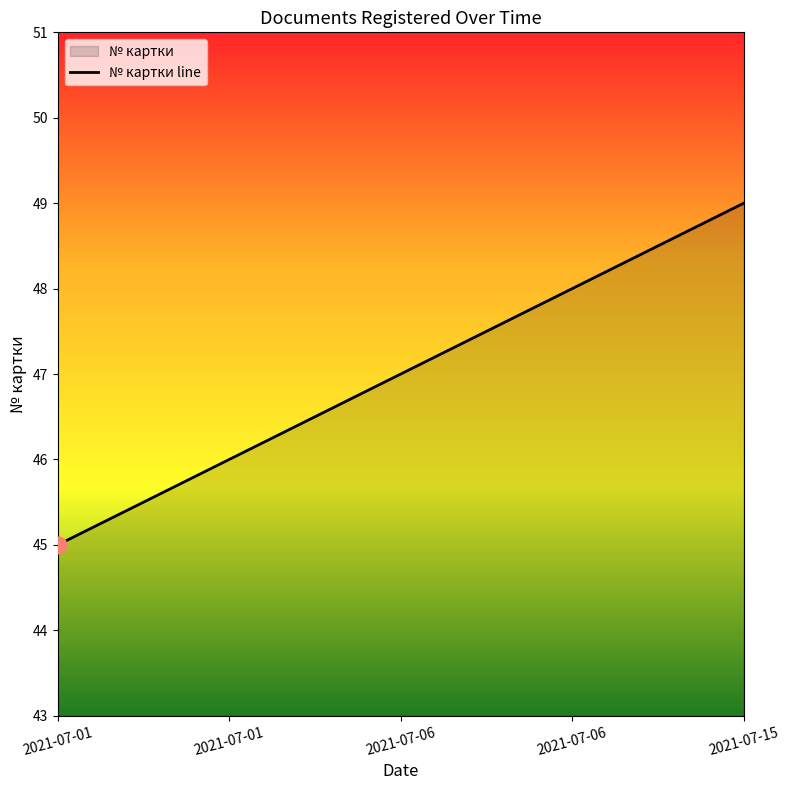

True or false: there are more than 2 points higher than both neighbors.

False